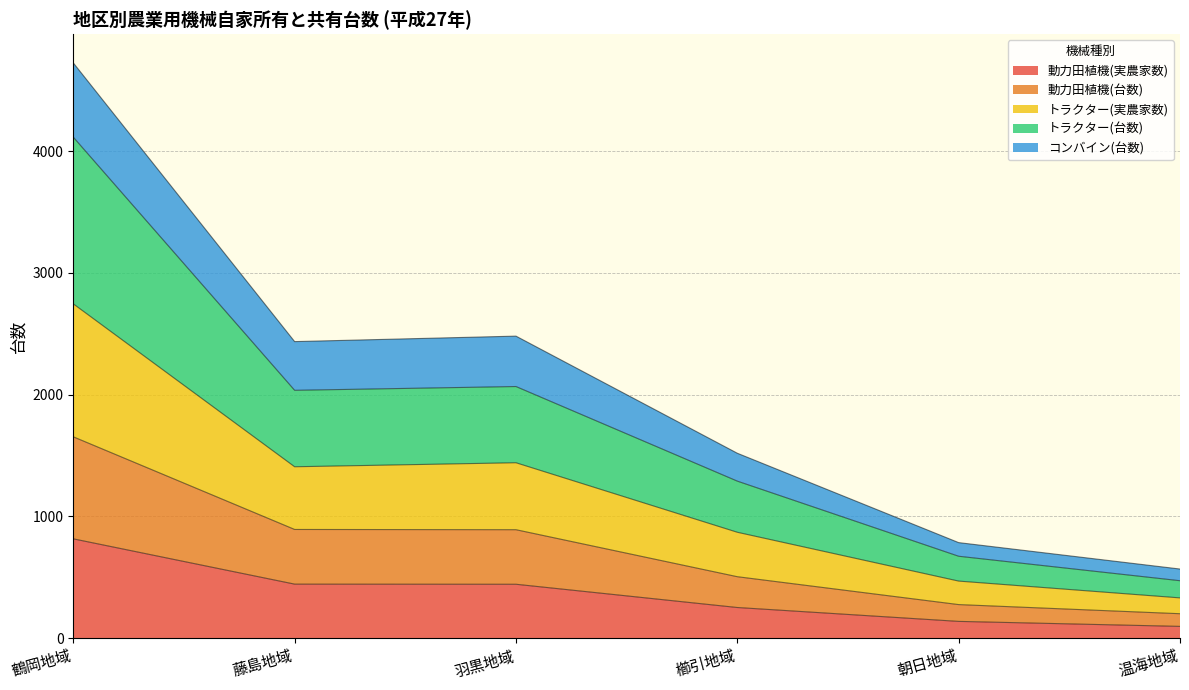

At which category is the sum across all series the highest?

鶴岡地域